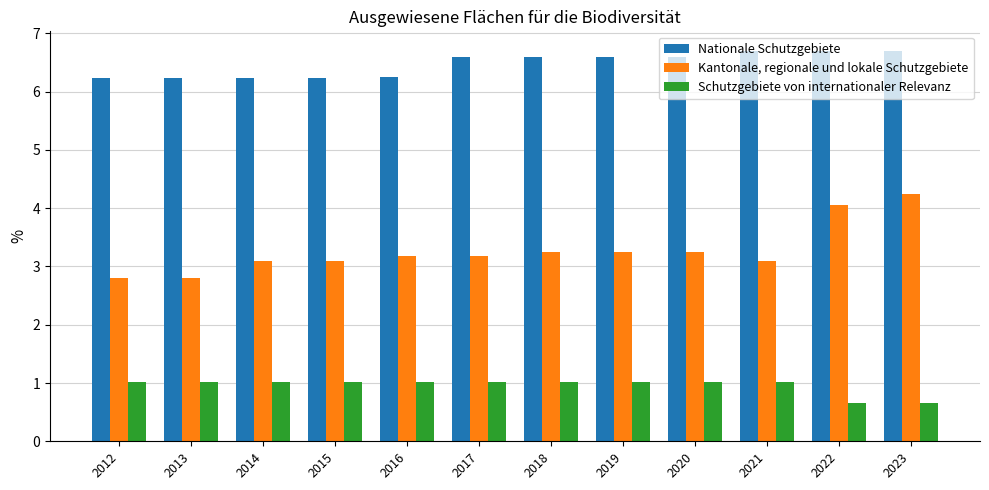

At 2016, list the series in order from smallest to largest.

Schutzgebiete von internationaler Relevanz, Kantonale, regionale und lokale Schutzgebiete, Nationale Schutzgebiete